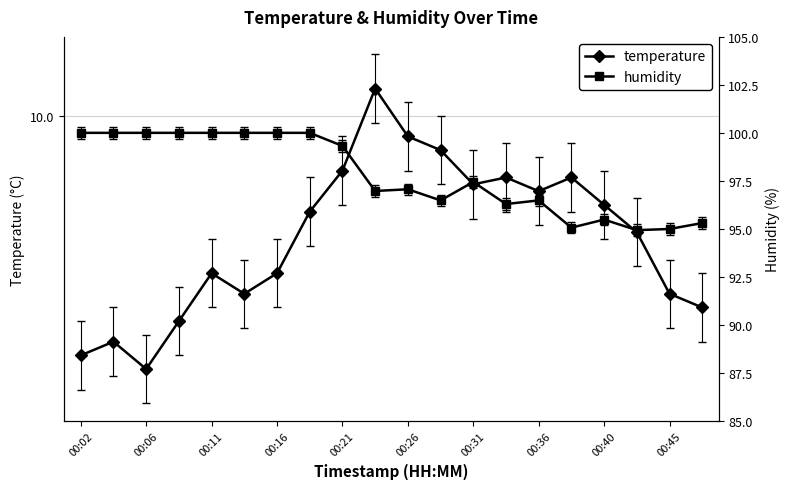

What is the difference between the highest and lowest values at 00:45?

86.9